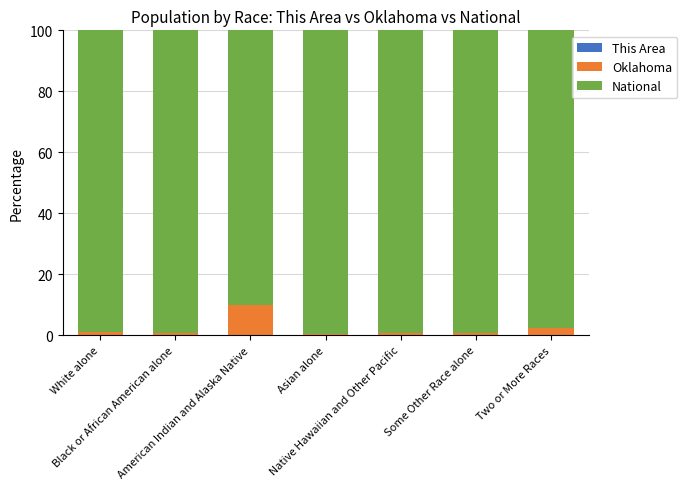

The value of Oklahoma at Some Other Race alone is 0.8. True or false?

True